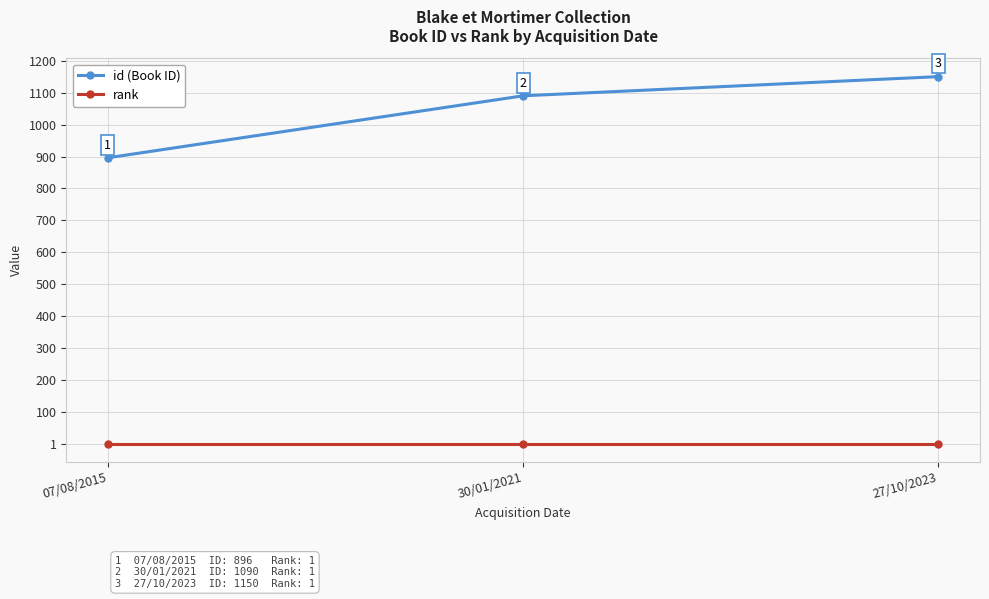

What position from the right is 07/08/2015?

3